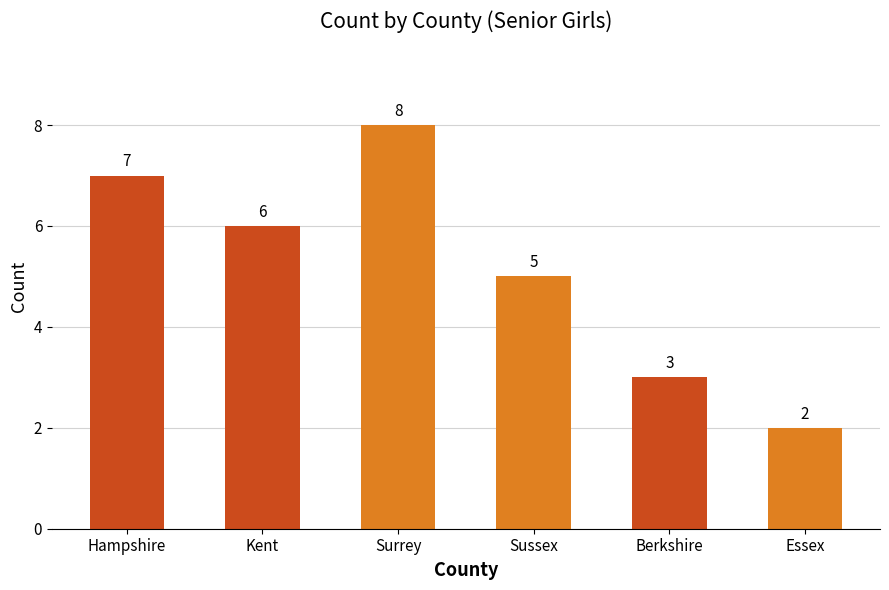

Rank the categories by value from highest to lowest.

Surrey, Hampshire, Kent, Sussex, Berkshire, Essex